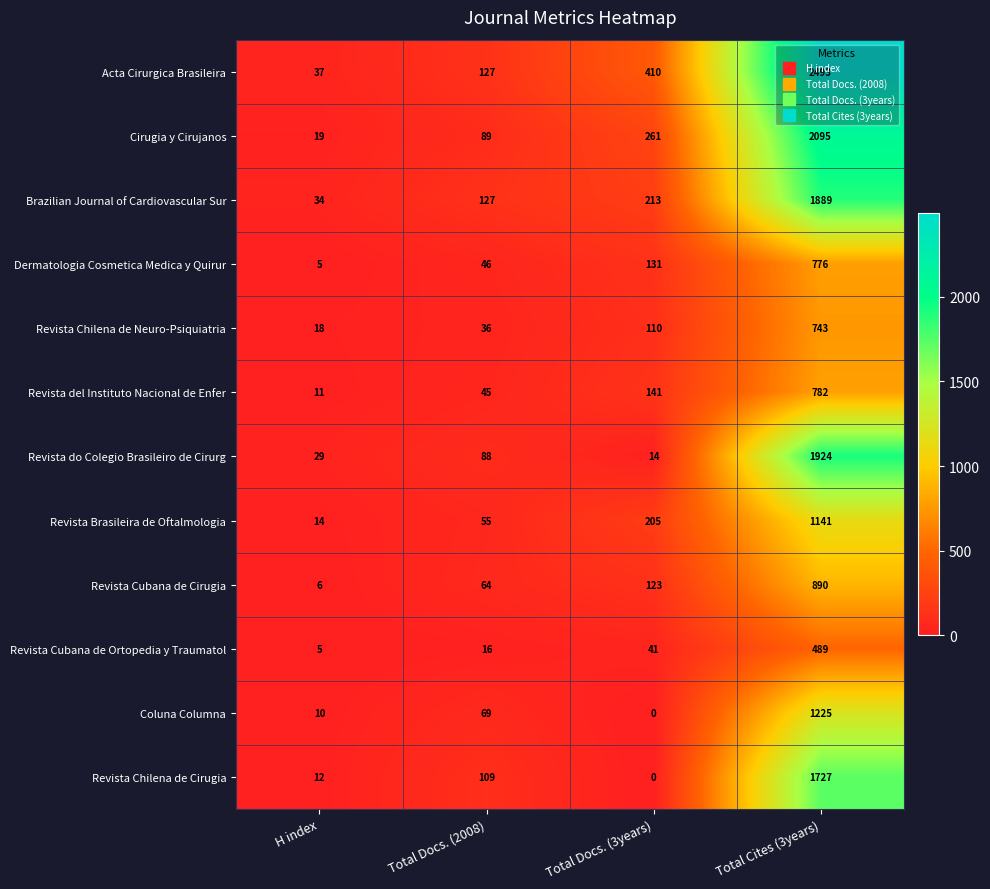

The Revista Chilena de Cirugia series shows 0 at Total Docs. (3years). True or false?

True